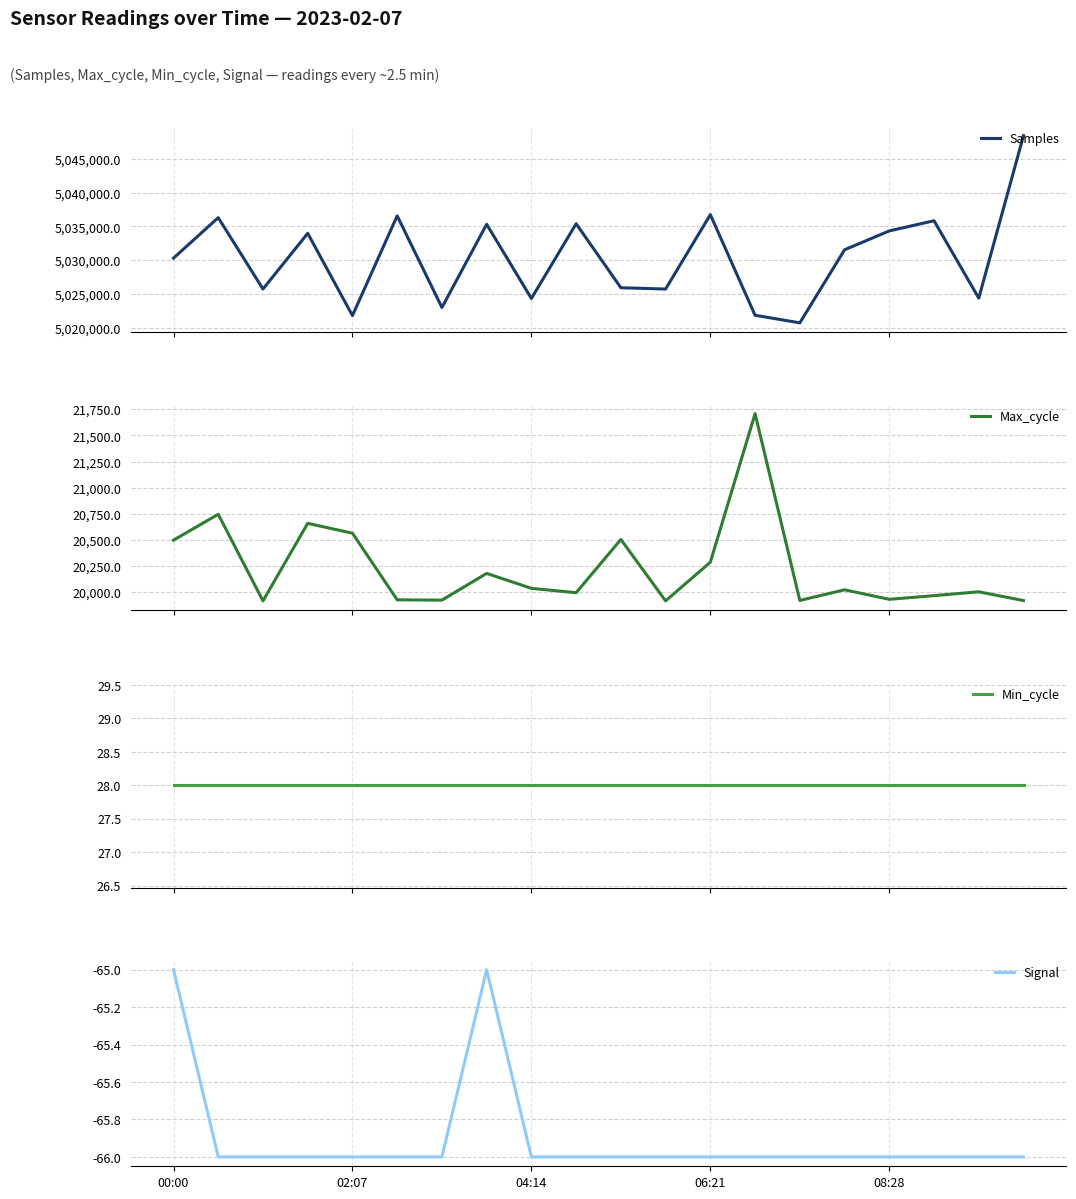

What is the difference between the second highest and minimum values in the Signal series?

1